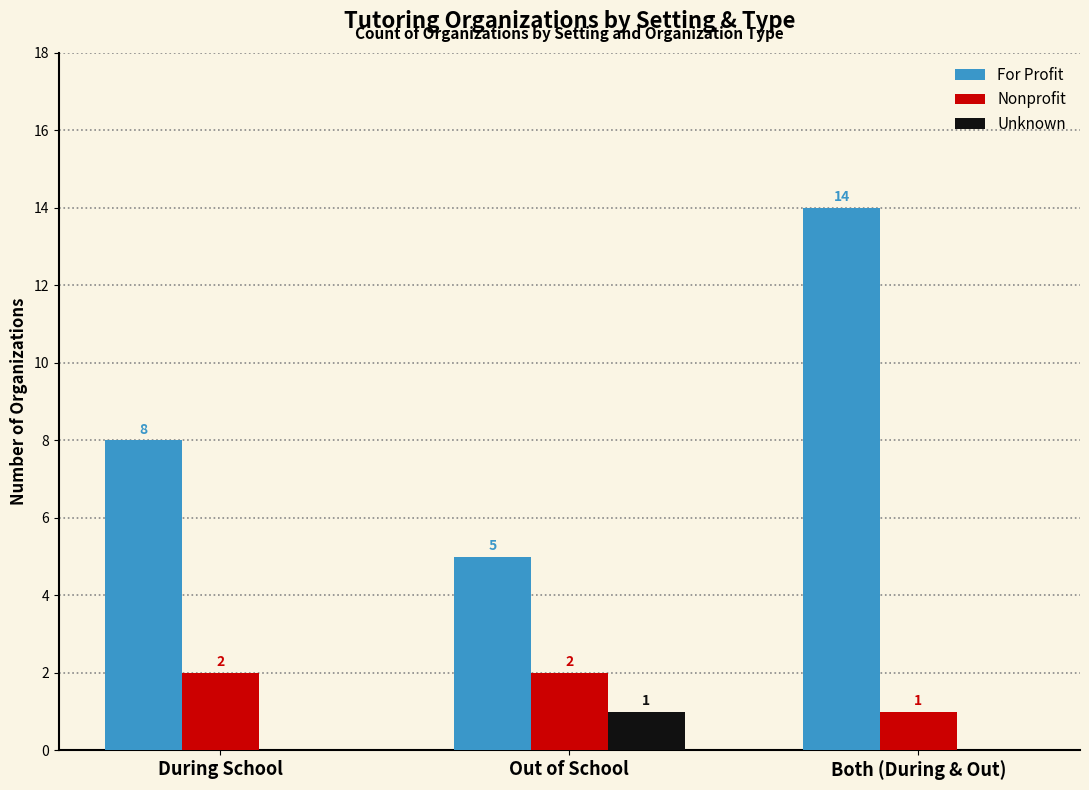

What is the sum of all For Profit values?

27